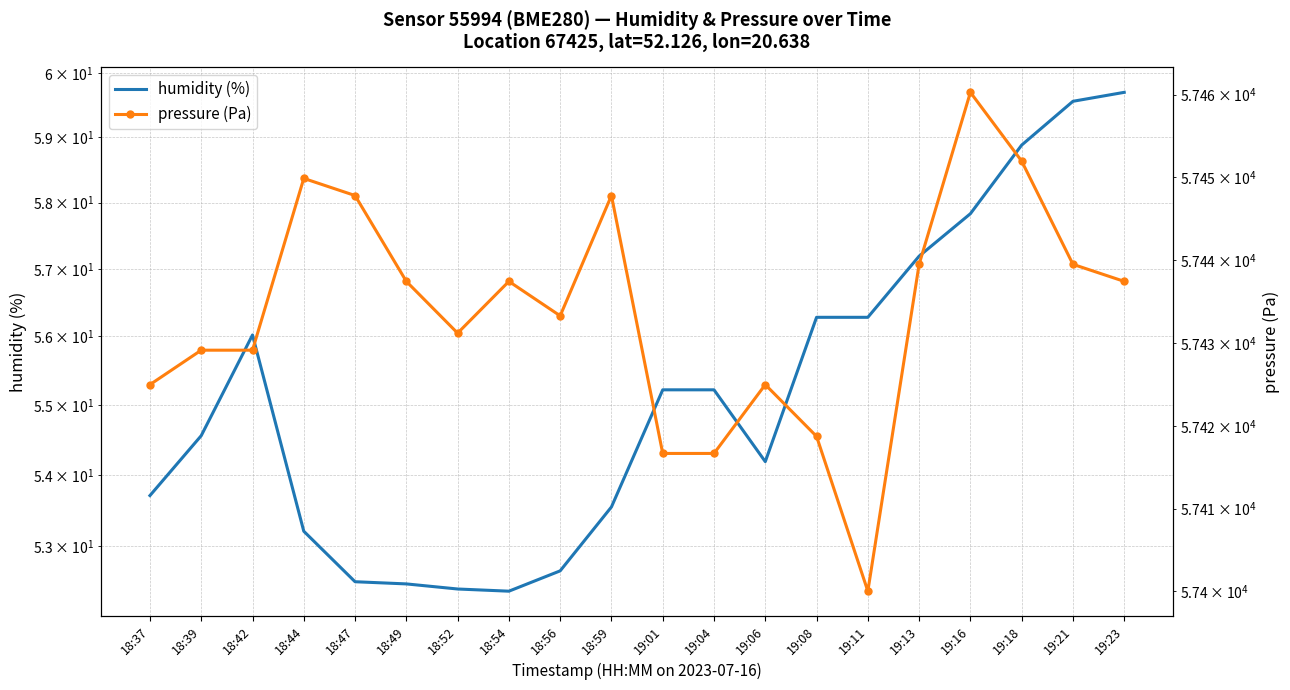

Which series has the largest range (max minus min)?

pressure (Pa)